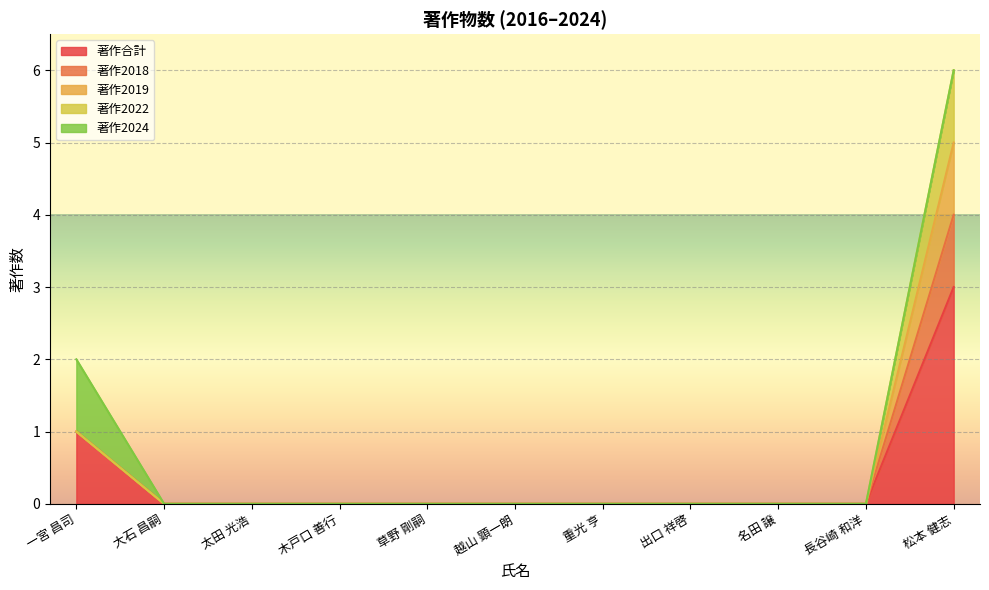

True or false: 著作2019 and 著作2018 intersect in this chart.

False